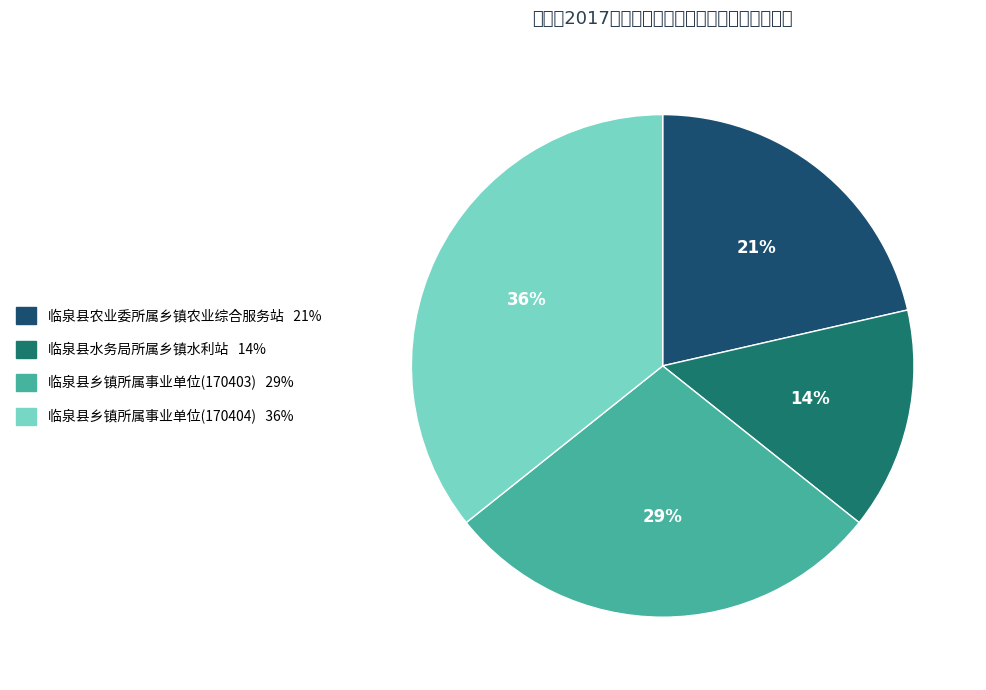

Is the sum of 临泉县乡镇所属事业单位(170404) and 临泉县农业委所属乡镇农业综合服务站 greater than half?

Yes